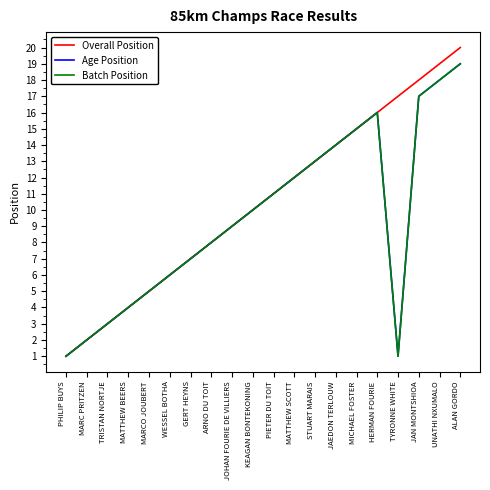

Reading left to right, transcribe all the data shown in this chart.

Overall Position: PHILIP BUYS=1	MARC PRITZEN=2	TRISTAN NORTJE=3	MATTHEW BEERS=4	MARCO JOUBERT=5	WESSEL BOTHA=6	GERT HEYNS=7	ARNO DU TOIT=8	JOHAN FOURIE DE VILLIERS=9	KEAGAN BONTEKONING=10	PIETER DU TOIT=11	MATTHEW SCOTT=12	STUART MARAIS=13	JAEDON TERLOUW=14	MICHAEL FOSTER=15	HERMAN FOURIE=16	TYRONNE WHITE=17	JAN MONTSHIOA=18	UNATHI NXUMALO=19	ALAN GORDO=20
Age Position: PHILIP BUYS=1	MARC PRITZEN=2	TRISTAN NORTJE=3	MATTHEW BEERS=4	MARCO JOUBERT=5	WESSEL BOTHA=6	GERT HEYNS=7	ARNO DU TOIT=8	JOHAN FOURIE DE VILLIERS=9	KEAGAN BONTEKONING=10	PIETER DU TOIT=11	MATTHEW SCOTT=12	STUART MARAIS=13	JAEDON TERLOUW=14	MICHAEL FOSTER=15	HERMAN FOURIE=16	TYRONNE WHITE=1	JAN MONTSHIOA=17	UNATHI NXUMALO=18	ALAN GORDO=19
Batch Position: PHILIP BUYS=1	MARC PRITZEN=2	TRISTAN NORTJE=3	MATTHEW BEERS=4	MARCO JOUBERT=5	WESSEL BOTHA=6	GERT HEYNS=7	ARNO DU TOIT=8	JOHAN FOURIE DE VILLIERS=9	KEAGAN BONTEKONING=10	PIETER DU TOIT=11	MATTHEW SCOTT=12	STUART MARAIS=13	JAEDON TERLOUW=14	MICHAEL FOSTER=15	HERMAN FOURIE=16	TYRONNE WHITE=1	JAN MONTSHIOA=17	UNATHI NXUMALO=18	ALAN GORDO=19